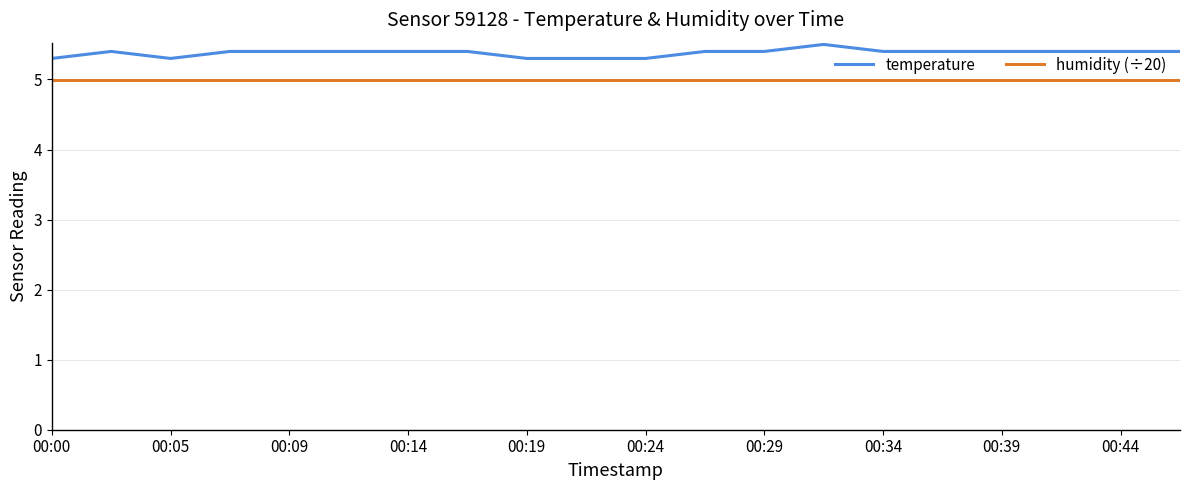

Which series has the largest total across all categories?

temperature